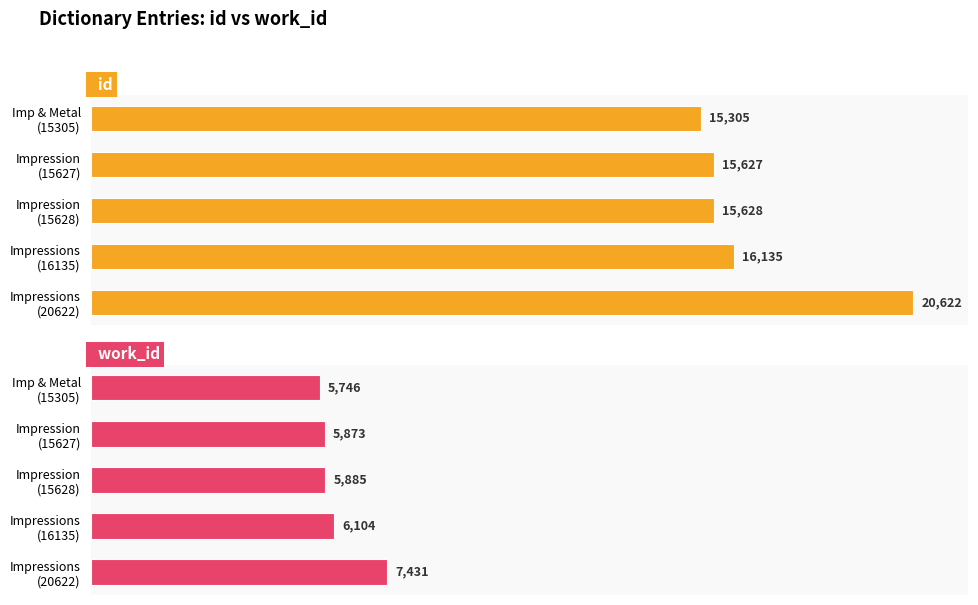

What is the total value across all series at Impression (15628)?

21513